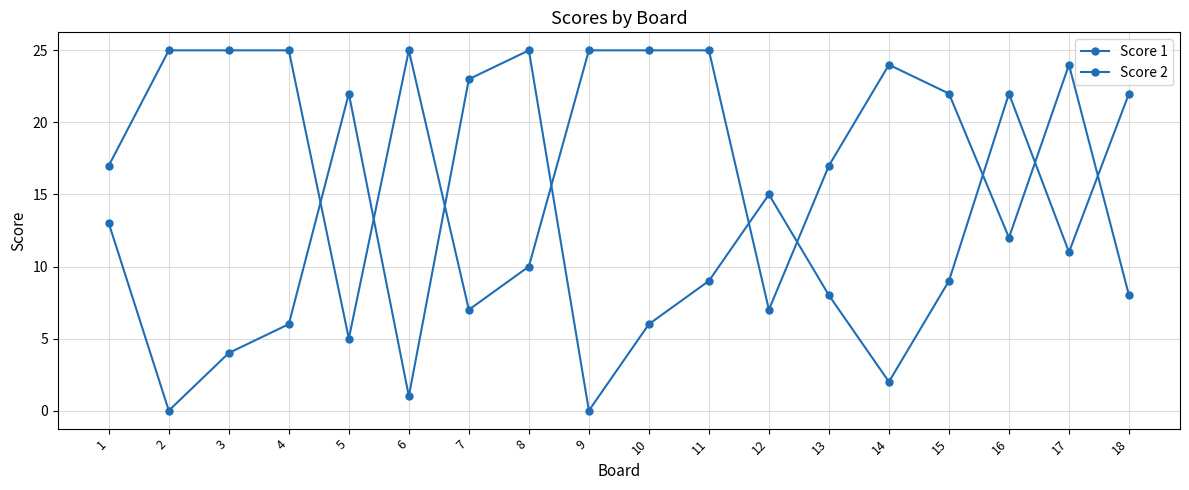

Reading right to left, transcribe all the data shown in this chart.

Score 1: 18=8	17=24	16=12	15=22	14=24	13=17	12=7	11=25	10=25	9=25	8=10	7=7	6=25	5=5	4=25	3=25	2=25	1=17
Score 2: 18=22	17=11	16=22	15=9	14=2	13=8	12=15	11=9	10=6	9=0	8=25	7=23	6=1	5=22	4=6	3=4	2=0	1=13